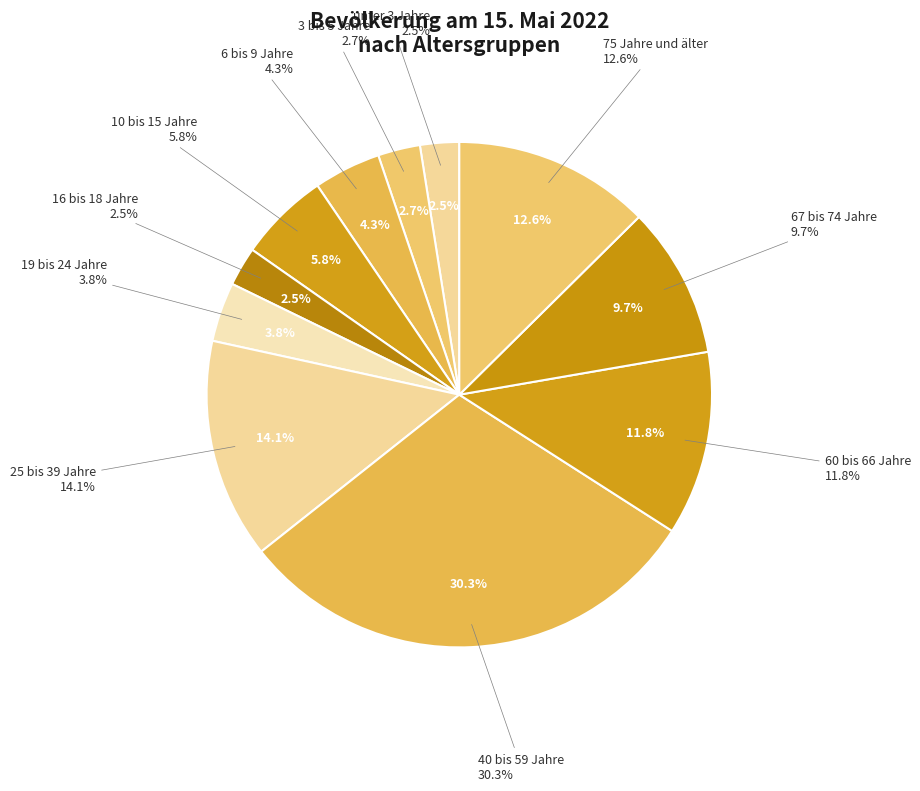

Which category has the biggest portion of the pie?

40 bis 59 Jahre